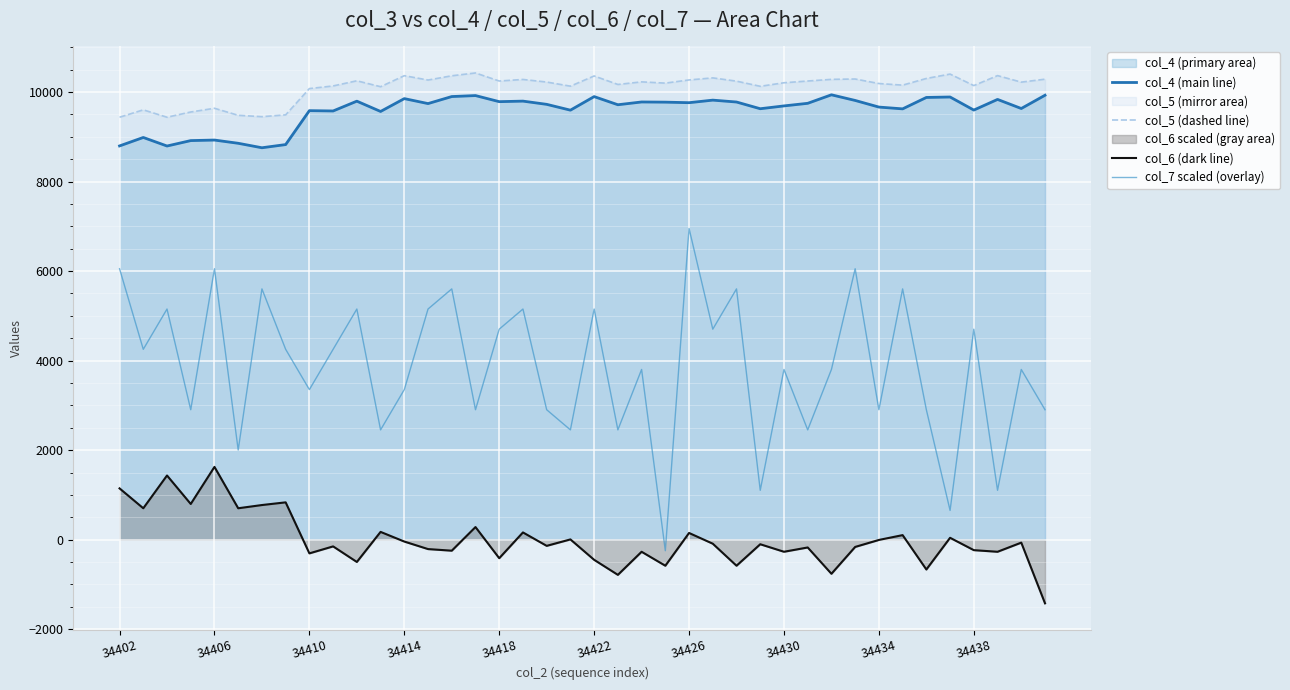

True or false: col_7 scaled (overlay) has a value of 2902.5 at 34434.

True